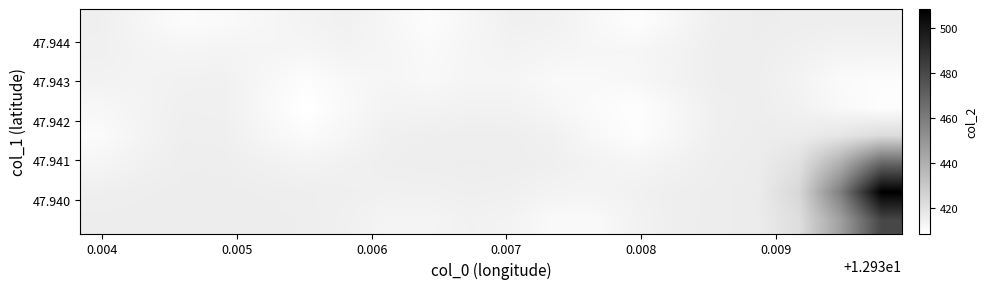

Count the number of categories in the chart.

20